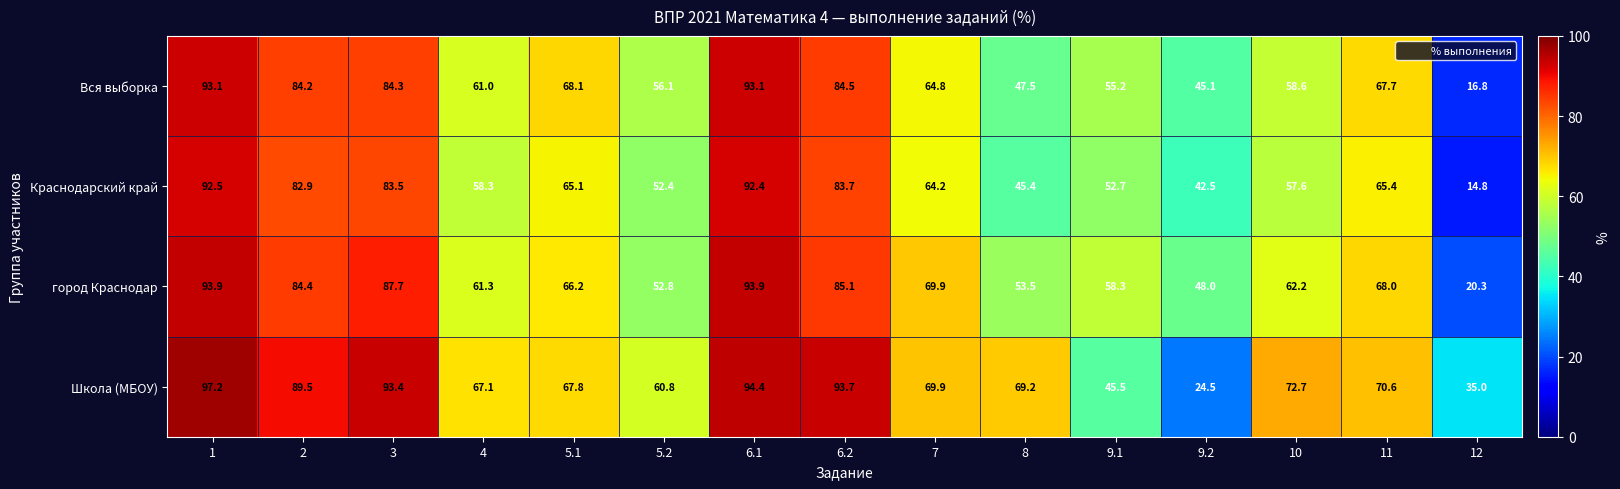

What value does the Вся выборка series have at 9.2?

45.1